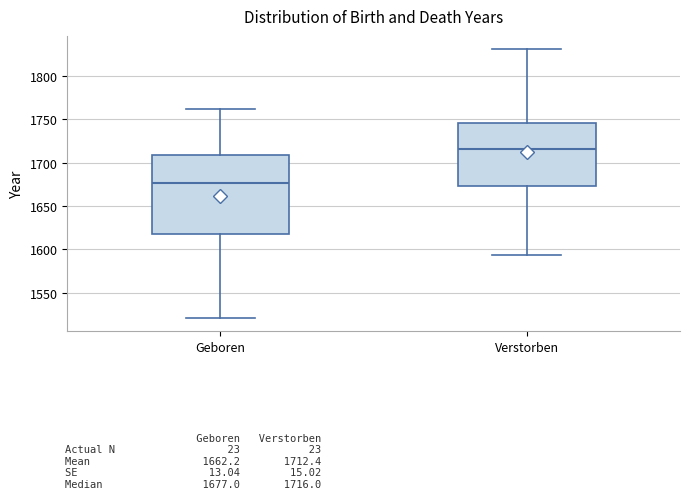

Reading left to right, read every box against the y-axis: the position of its median line, the range the box covers, and the ends of its whiskers. The values are not printed on the chart, so give them approximately, as read against the axis.

Geboren: median 1675, box 1620 to 1710, whiskers 1520 to 1760
Verstorben: median 1715, box 1675 to 1745, whiskers 1595 to 1830